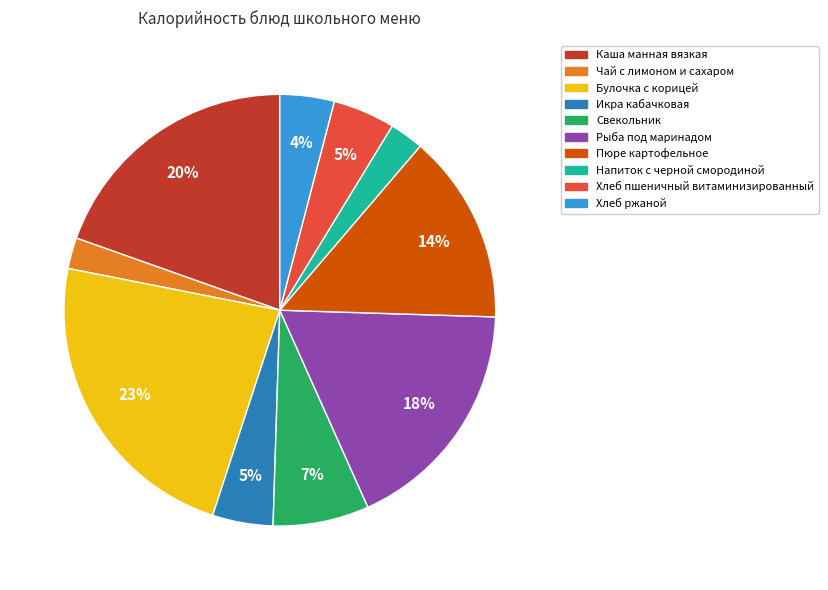

Which category has the biggest portion of the pie?

Булочка с корицей